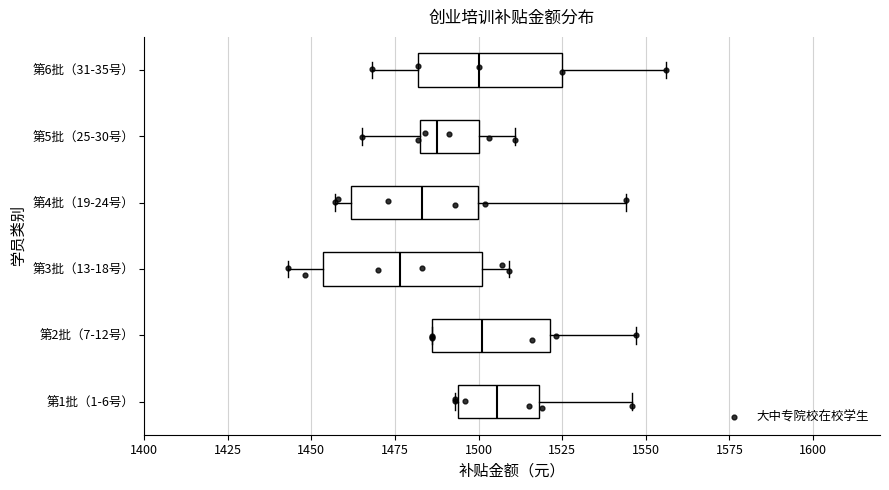

Reading bottom to top, read every box against the x-axis: the position of its median line, the range the box covers, and the ends of its whiskers. The values are not printed on the chart, so give them approximately, as read against the axis.

第1批（1-6号）: median 1505, box 1495 to 1520, whiskers 1495 to 1545
第2批（7-12号）: median 1500, box 1485 to 1520, whiskers 1485 to 1545
第3批（13-18号）: median 1475, box 1455 to 1500, whiskers 1445 to 1510
第4批（19-24号）: median 1485, box 1460 to 1500, whiskers 1455 to 1545
第5批（25-30号）: median 1490, box 1485 to 1500, whiskers 1465 to 1510
第6批（31-35号）: median 1500, box 1480 to 1525, whiskers 1470 to 1555